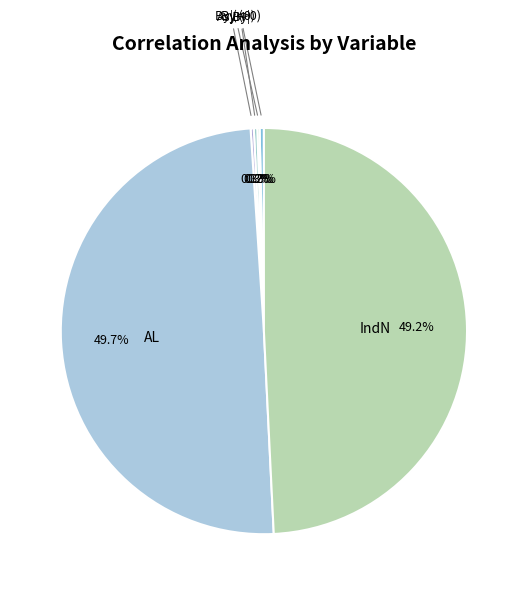

Which category has the biggest portion of the pie?

AL